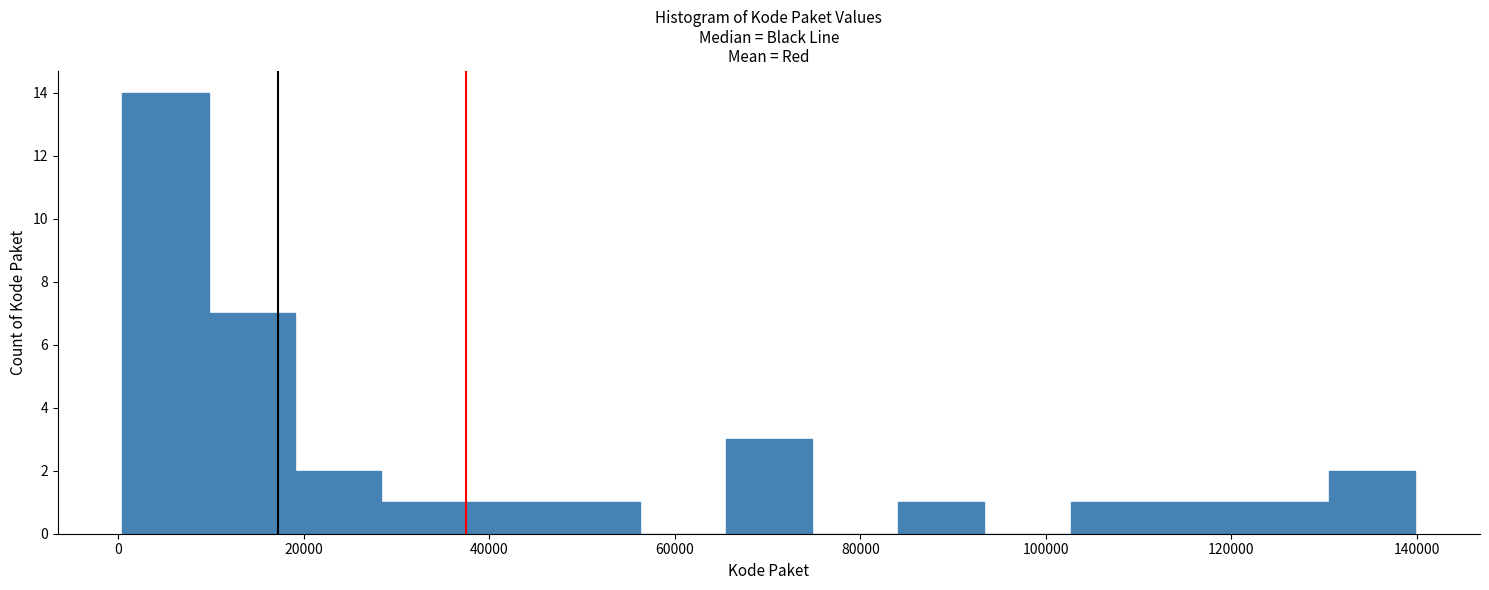

Reading left to right, transcribe this chart: for each bar, give the range it covers on the x-axis and its height. Neither the bar edges nor the heights are printed on the chart, so give them approximately, as read against the axes.

0 to 10000: 14
10000 to 20000: 7
20000 to 28000: 2
28000 to 38000: 1
38000 to 46000: 1
46000 to 56000: 1
56000 to 66000: 0
66000 to 74000: 3
74000 to 84000: 0
84000 to 94000: 1
94000 to 102000: 0
102000 to 112000: 1
112000 to 122000: 1
122000 to 130000: 1
130000 to 140000: 2